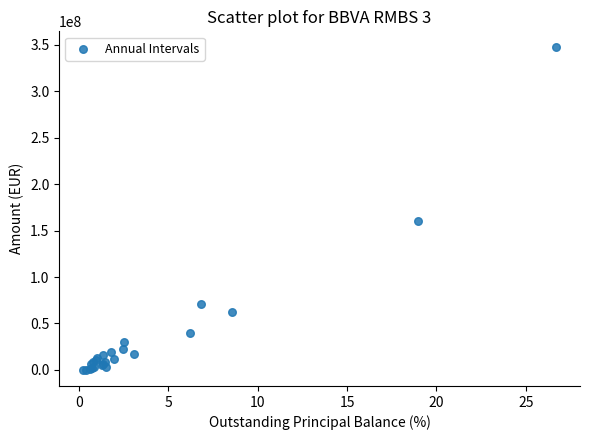

What Y value in the scatter plot is closest to 173661999?

159955434.7